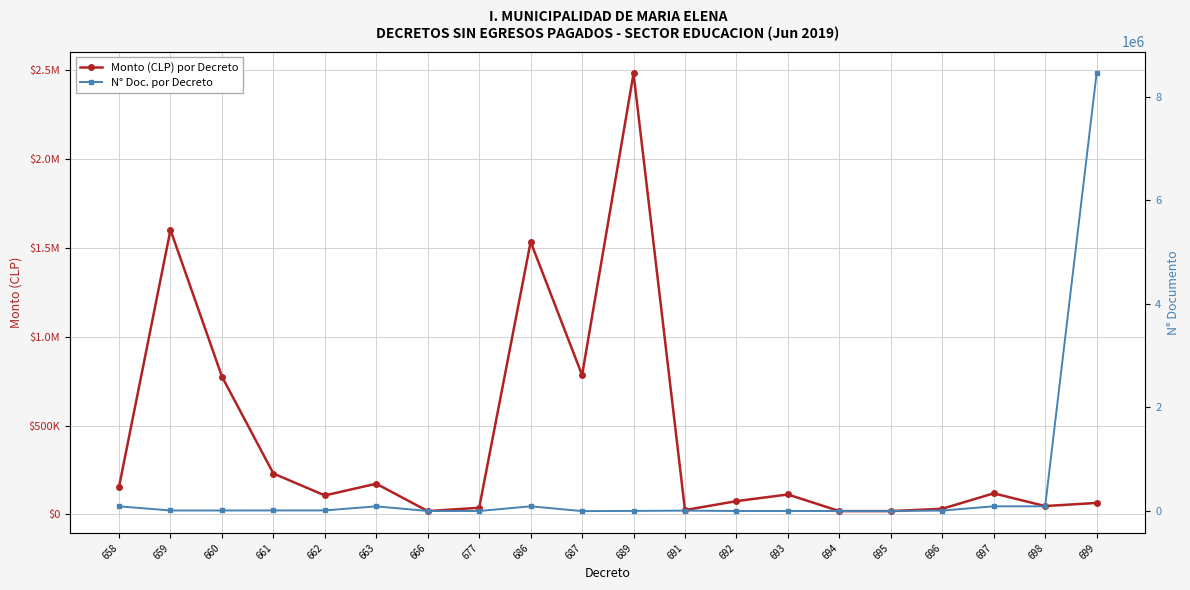

Which series has the largest total across all categories?

N° Doc. por Decreto